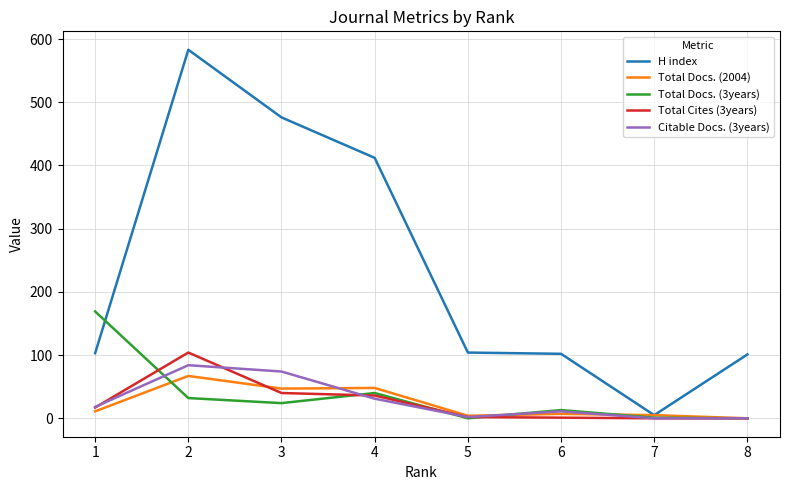

Between 4 and 5, which series saw the biggest shift?

H index